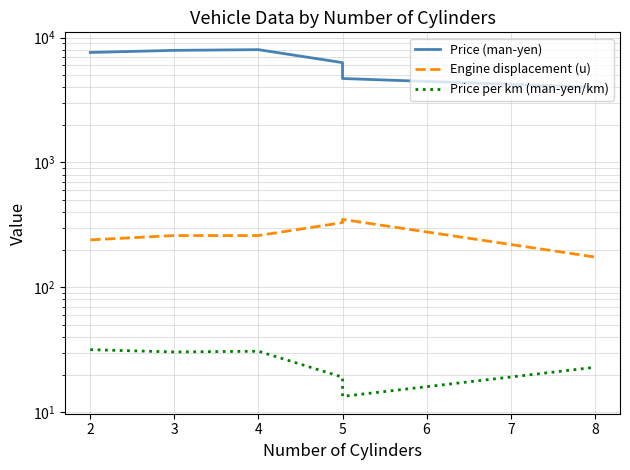

True or false: Engine displacement (u) and Price (man-yen) cross at least once.

False